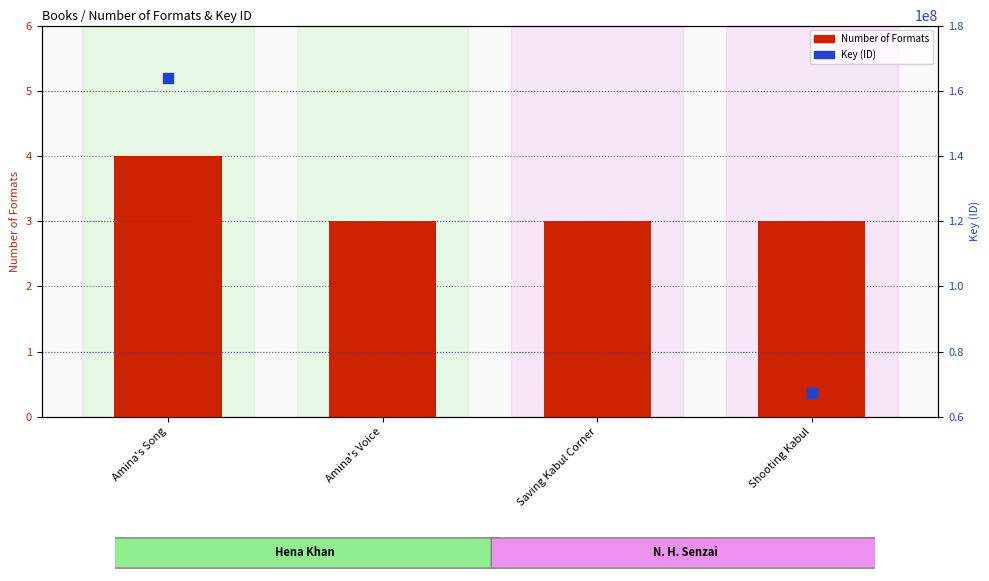

At which category is the sum across all series the highest?

Amina's Voice